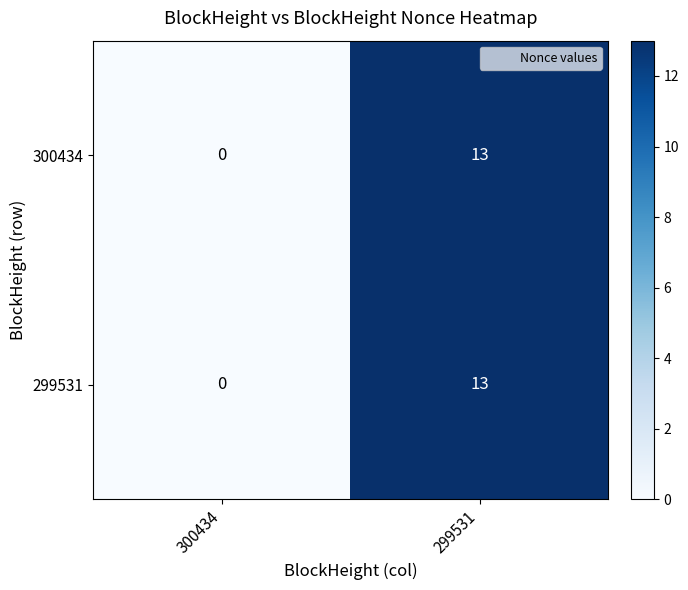

At which category does the chart reach its minimum across all series?

300434